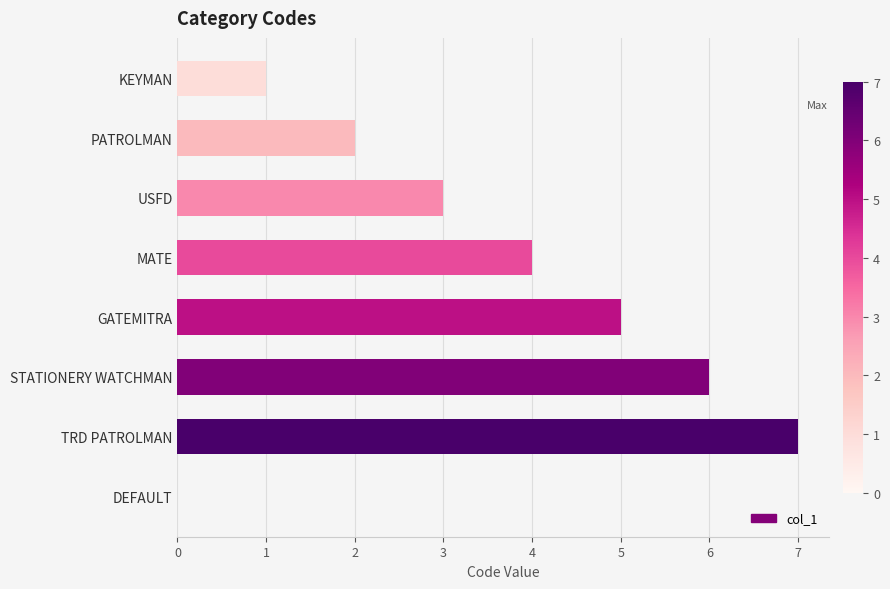

Is it true that the value at GATEMITRA is 5?

True